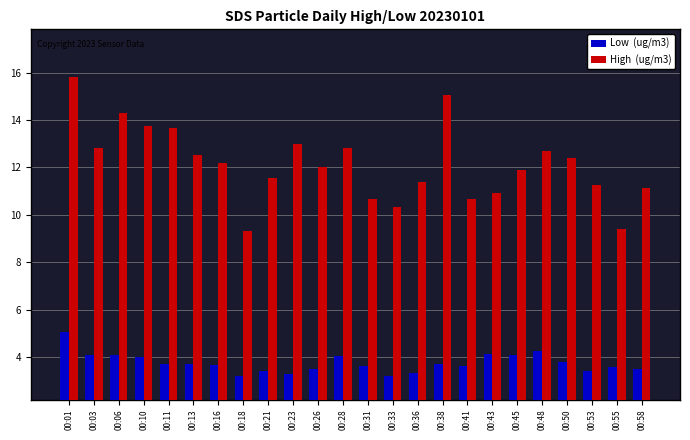

Count the number of categories in the chart.

24